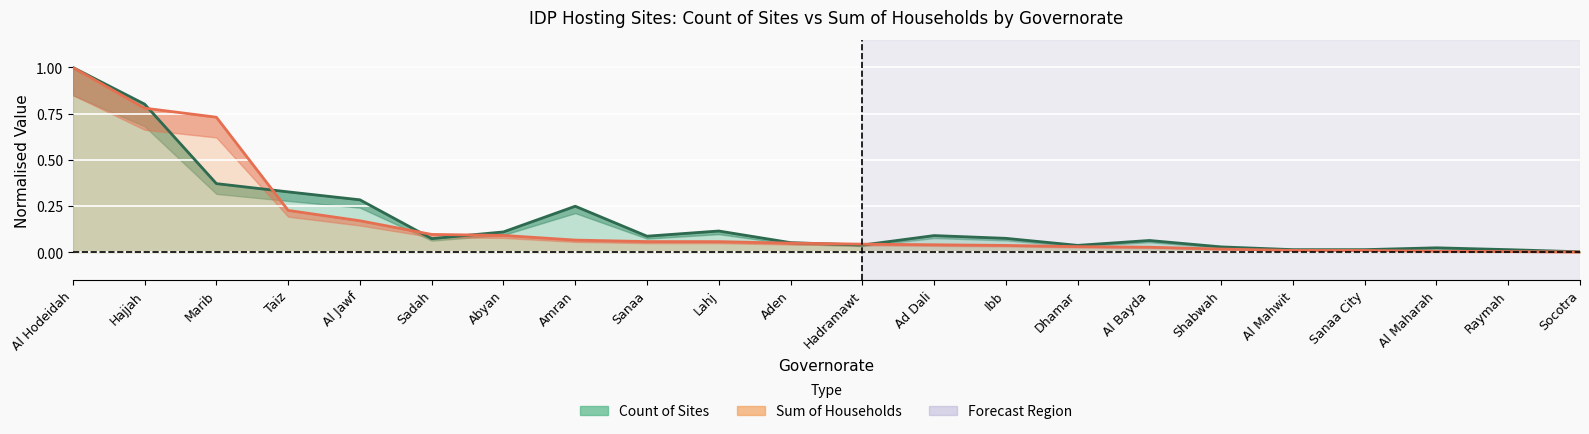

Where do Count of Sites and Sum of Households first cross each other?

Hajjah and Marib